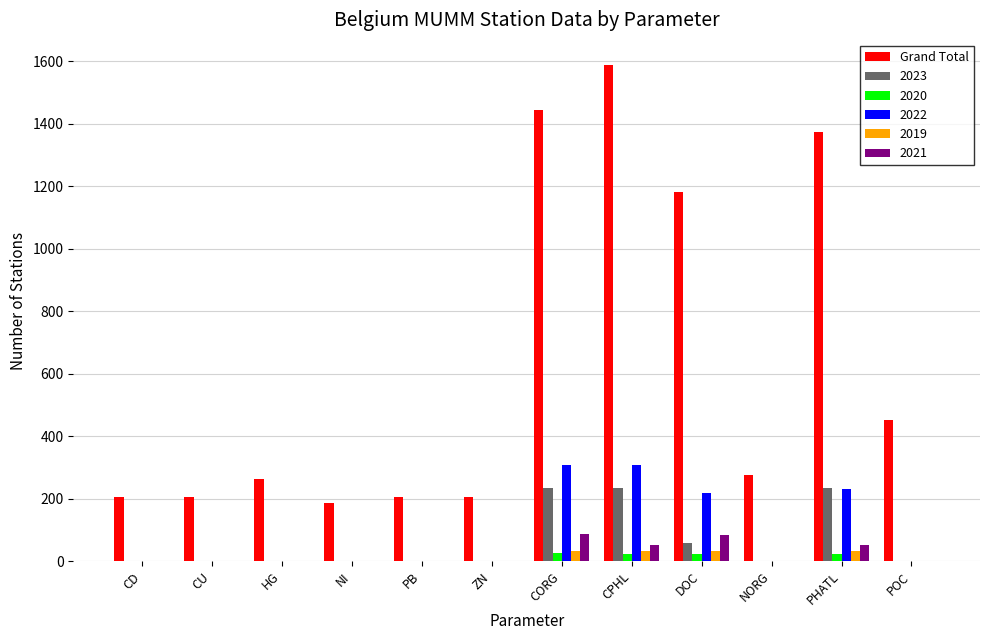

Count the number of data series in this chart.

6